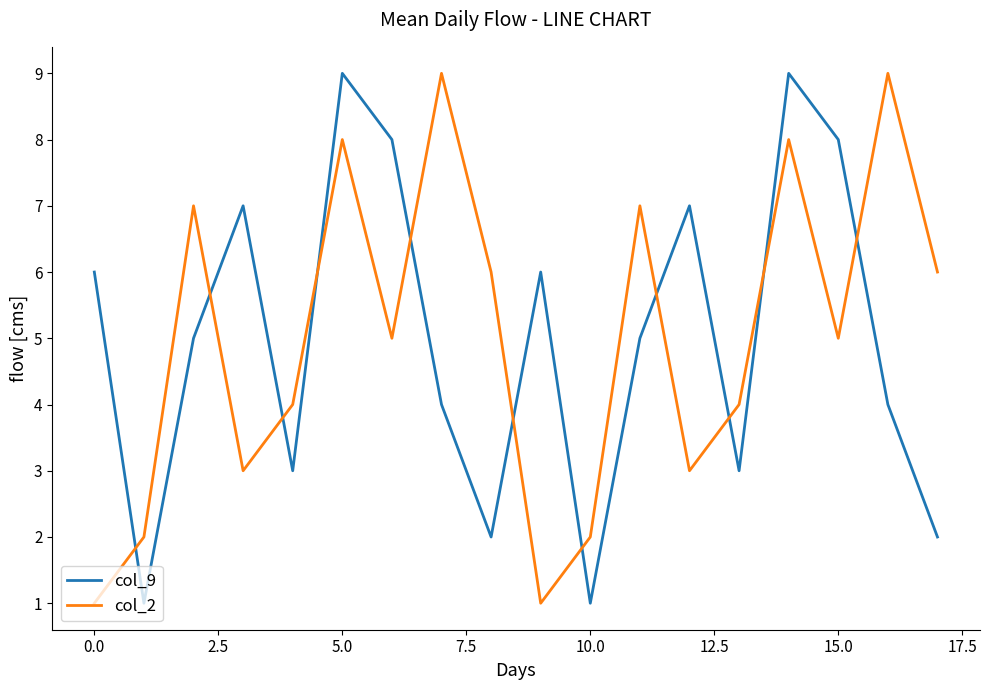

What is the difference between the second highest and minimum values in the col_9 series?

8